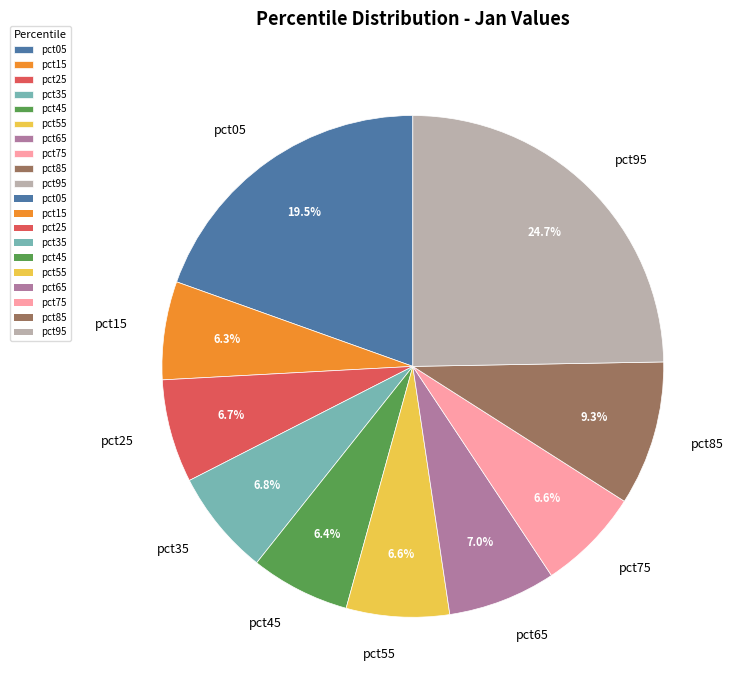

What percentage is the pct15 slice, to the nearest percent?

6%